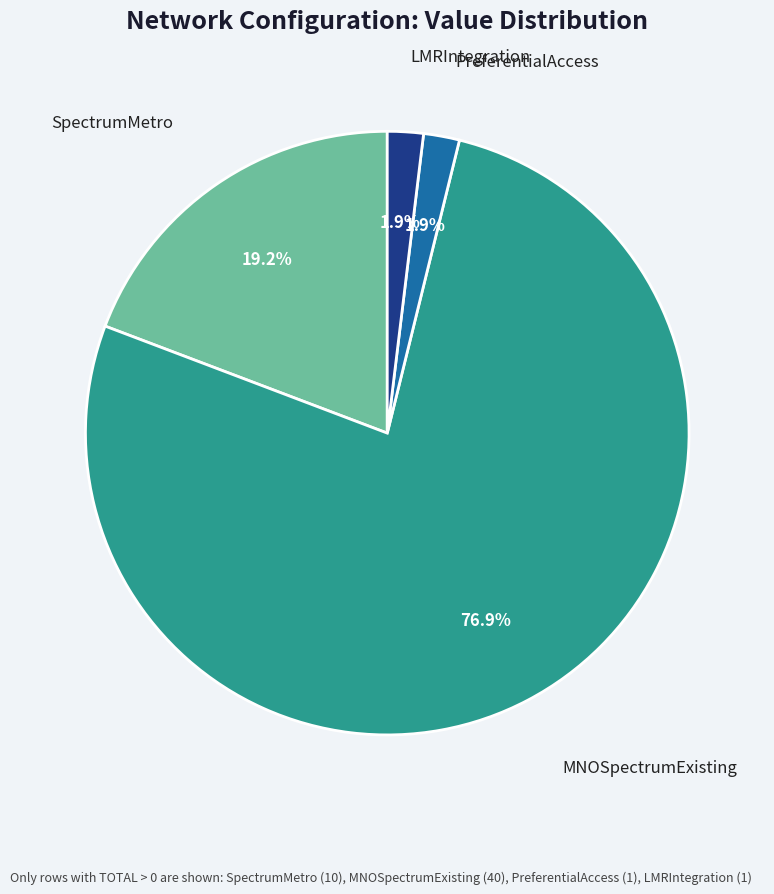

Does any single category account for the majority?

Yes